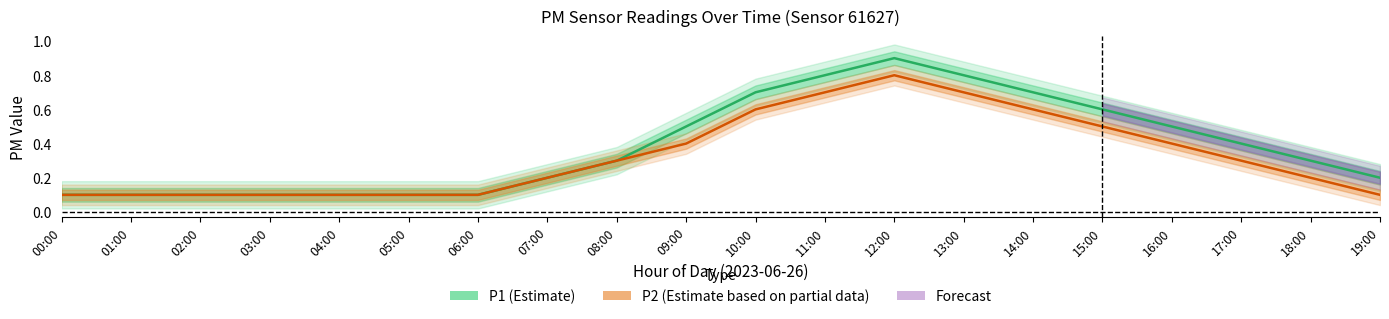

True or false: P2 (Estimate based on partial data) and P1 (Estimate) intersect in this chart.

False